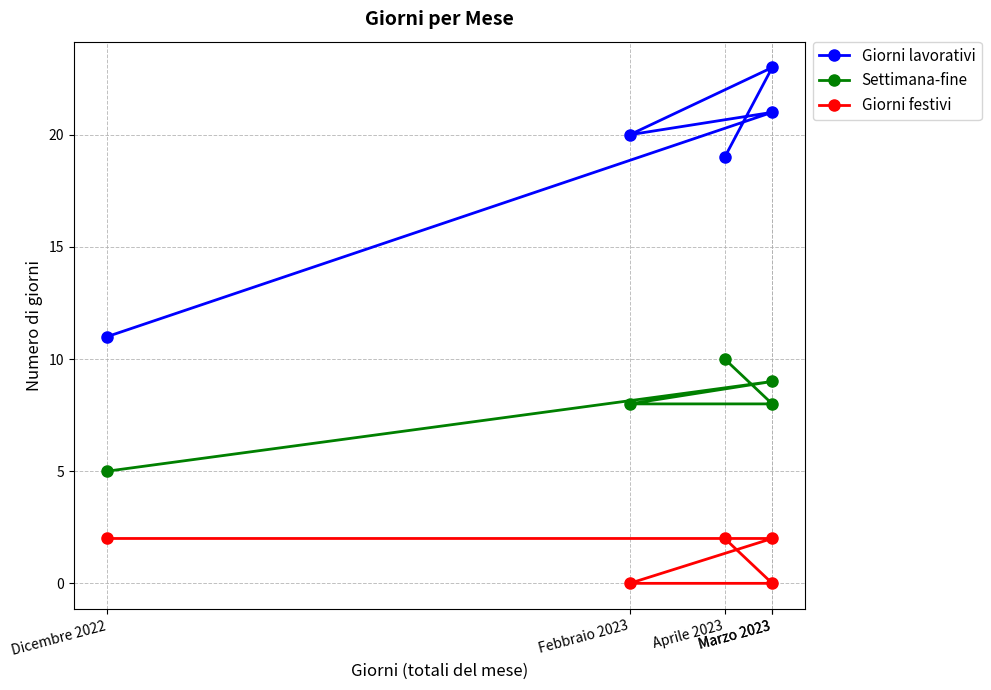

List the series in order of their overall mean, highest first.

Giorni lavorativi, Settimana-fine, Giorni festivi